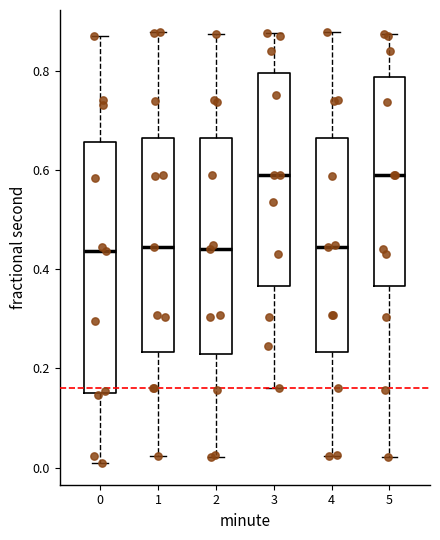

Which box is the tallest, from its lower edge to its upper edge?

0